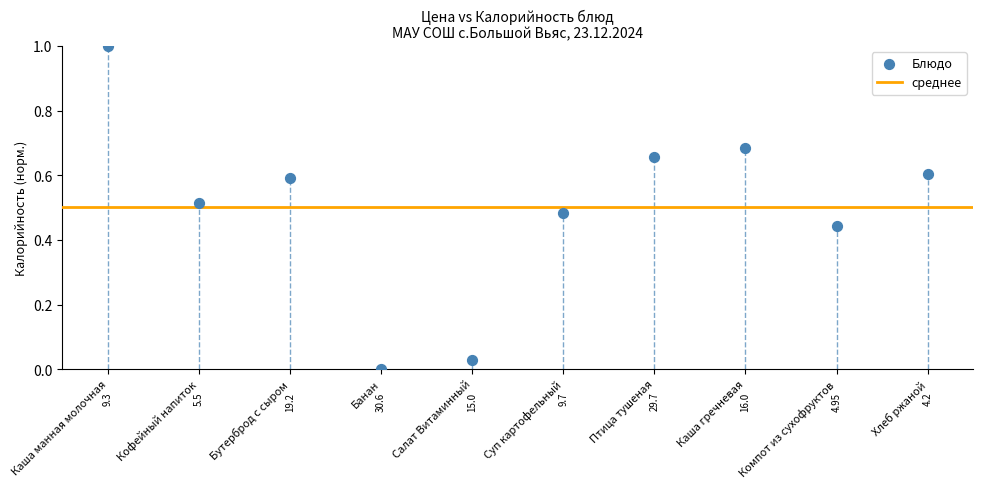

What is the range of Y values (max minus min)?

1.0